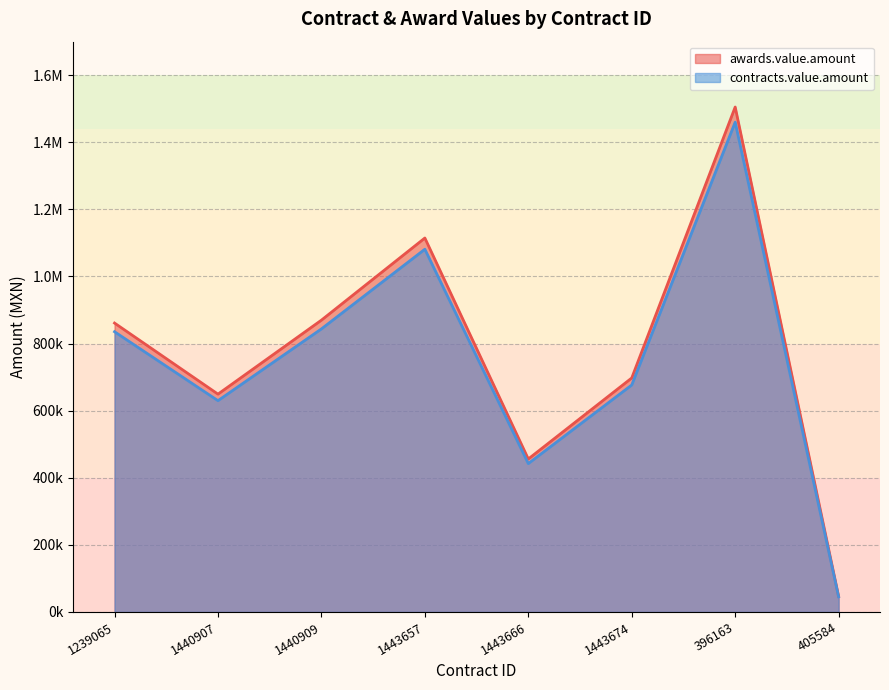

Rank the series at 1443666 from highest to lowest value.

awards.value.amount, contracts.value.amount